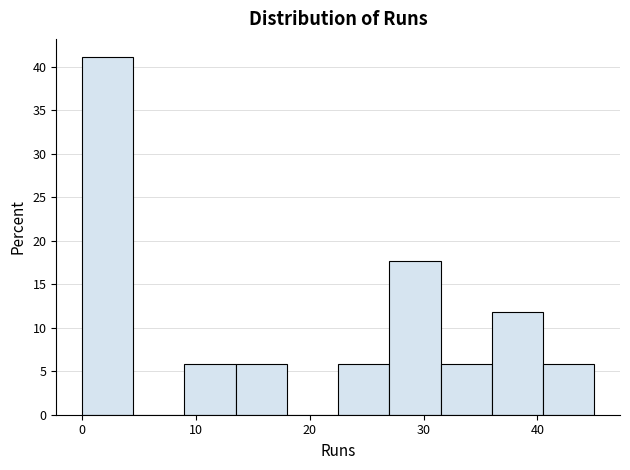

Reading left to right, list every bar in this chart as the range it spans on the x-axis followed by its height. Neither the bar edges nor the heights are printed on the chart, so give them approximately, as read against the axes.

0.0 to 4.5: 41.0
4.5 to 9.0: 0
9.0 to 13.5: 6.0
13.5 to 18.0: 6.0
18.0 to 22.5: 0
22.5 to 27.0: 6.0
27.0 to 31.5: 17.5
31.5 to 36.0: 6.0
36.0 to 40.5: 12.0
40.5 to 45.0: 6.0